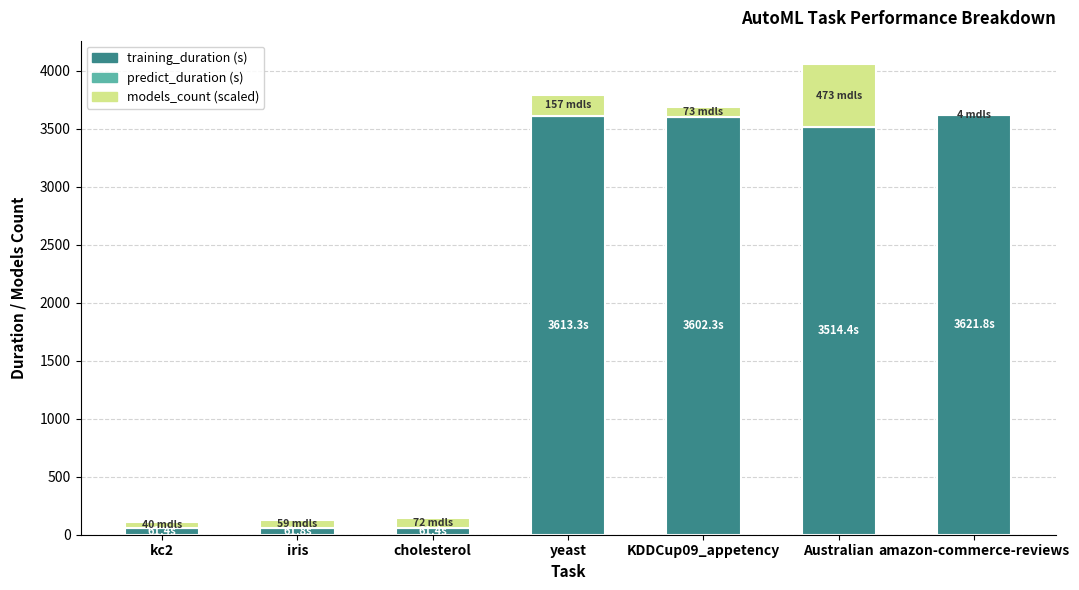

At which category is the sum across all series the highest?

Australian